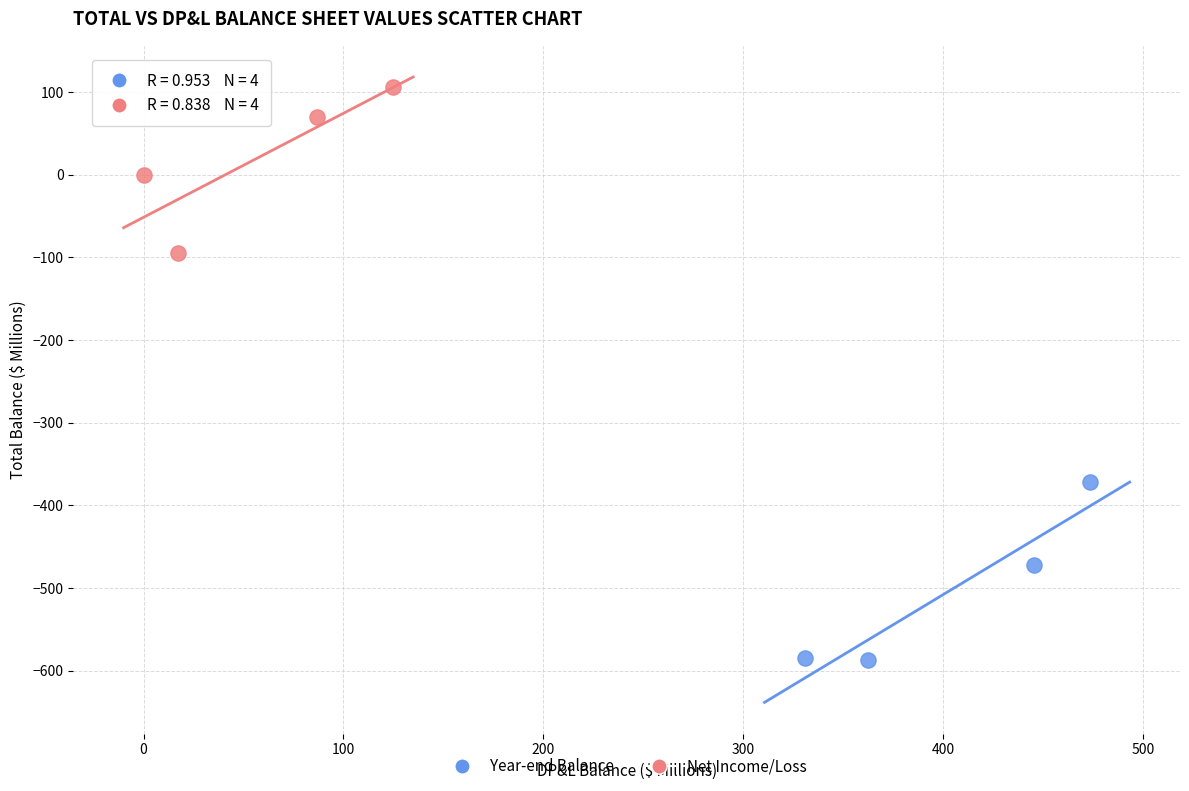

Which series reaches the minimum Y coordinate?

Year-end Balance